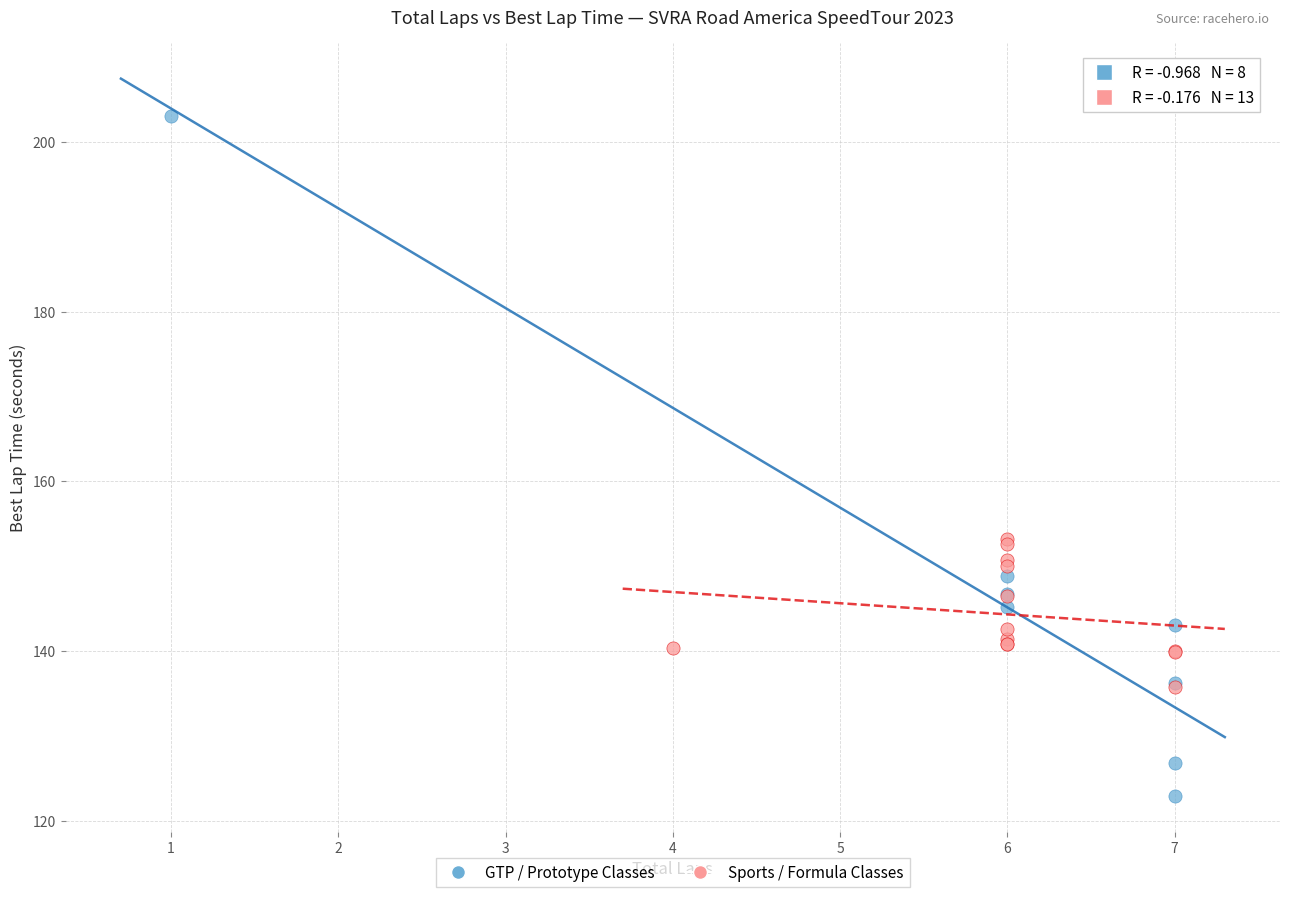

Which series contains the lowest Y value?

GTP / Prototype Classes